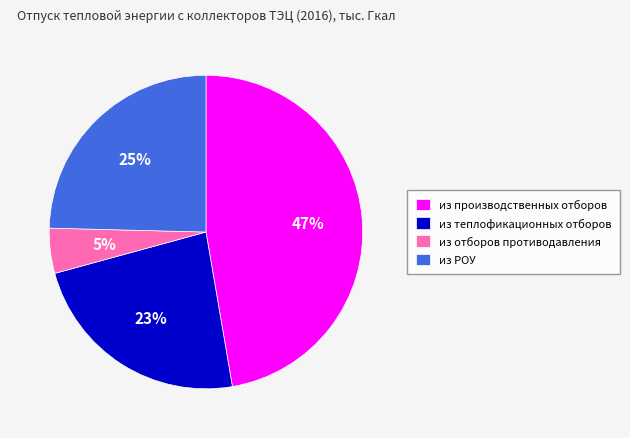

How many segments does this pie chart have?

4